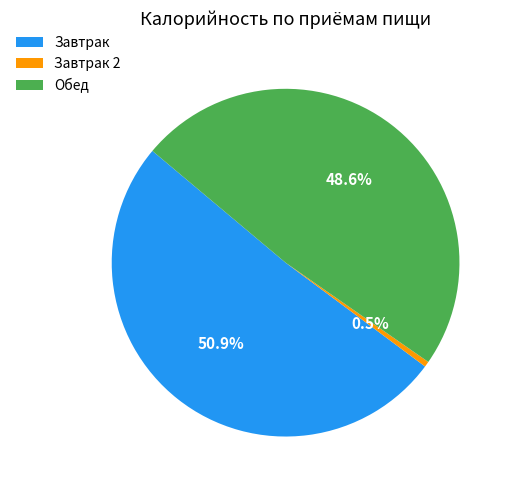

Is there any slice that represents more than half of the pie?

Yes